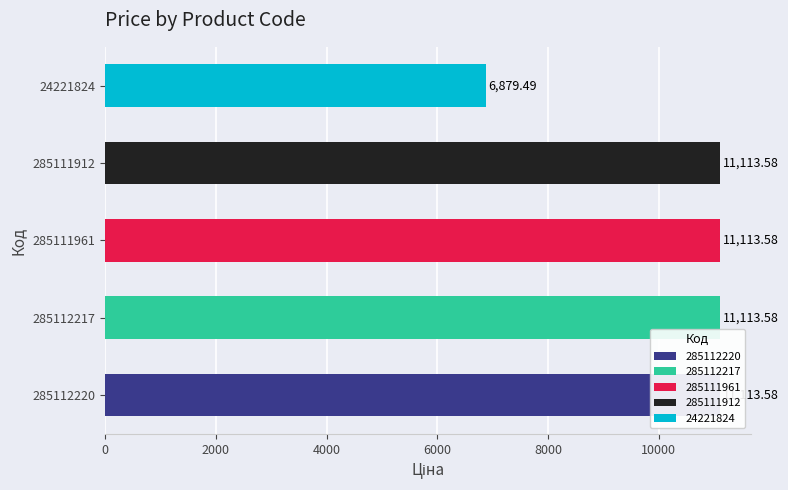

Where does the Ціна series first go above 11113?

285112220